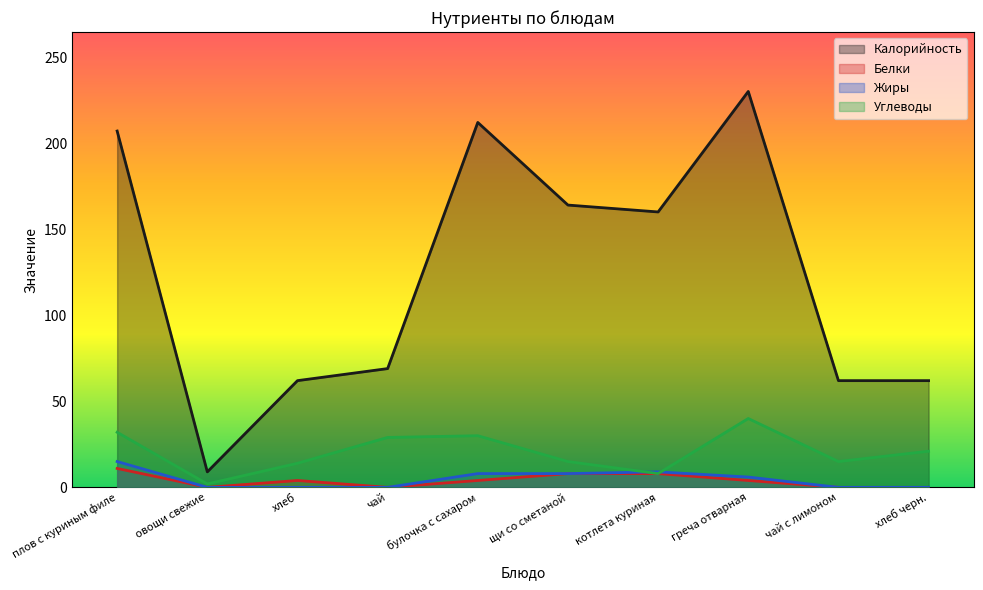

What position from the left is щи со сметаной?

6